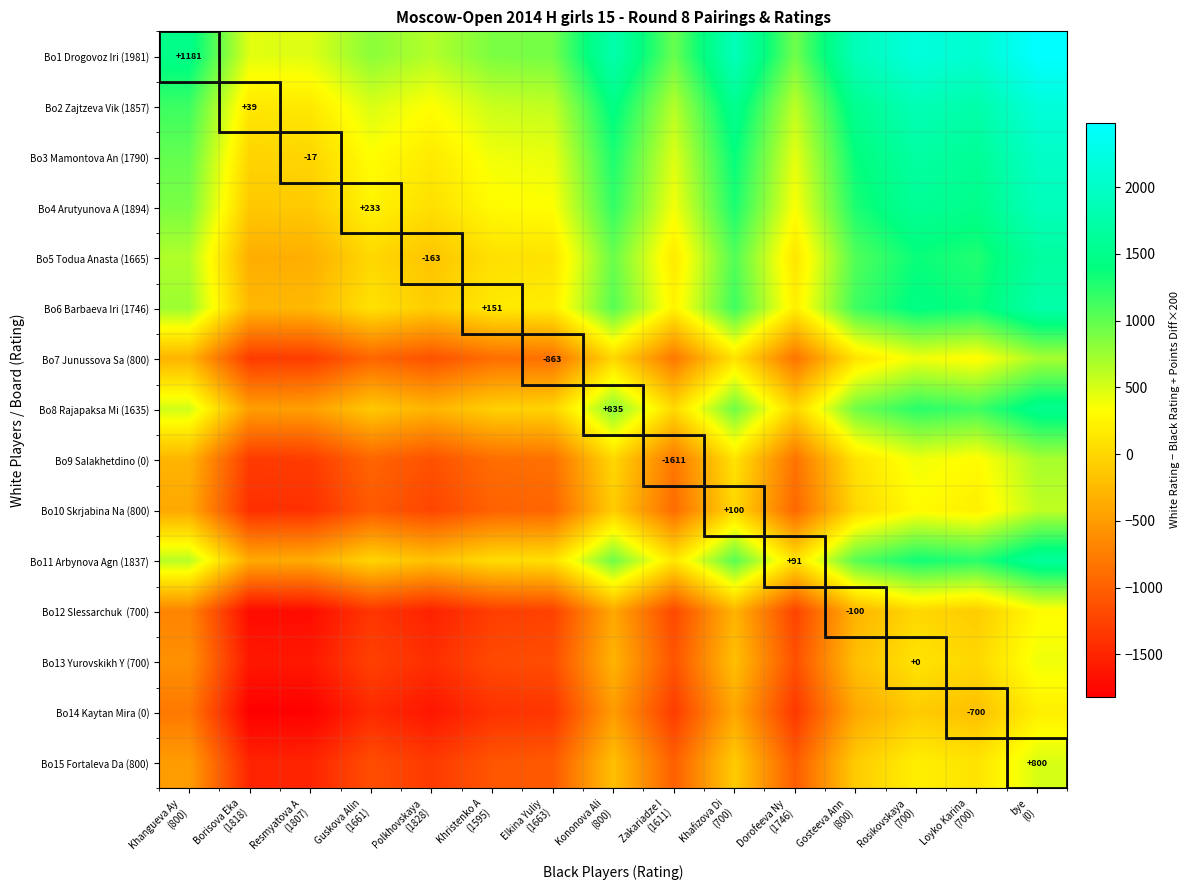

Which series has the largest total across all categories?

Bo1 Drogovoz Iri (1981)